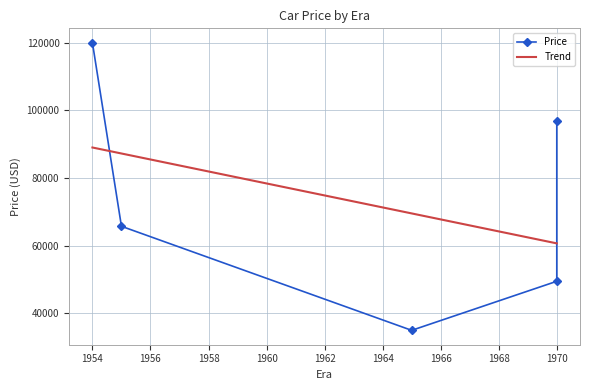

List the labels in order of value, largest first.

Chevrolet Corvette
1954, Chevrolet Chevelle
1970, Chevrolet Nomad
1955, Dodge Challenger
1970, Jaguar 3.8 S
1965